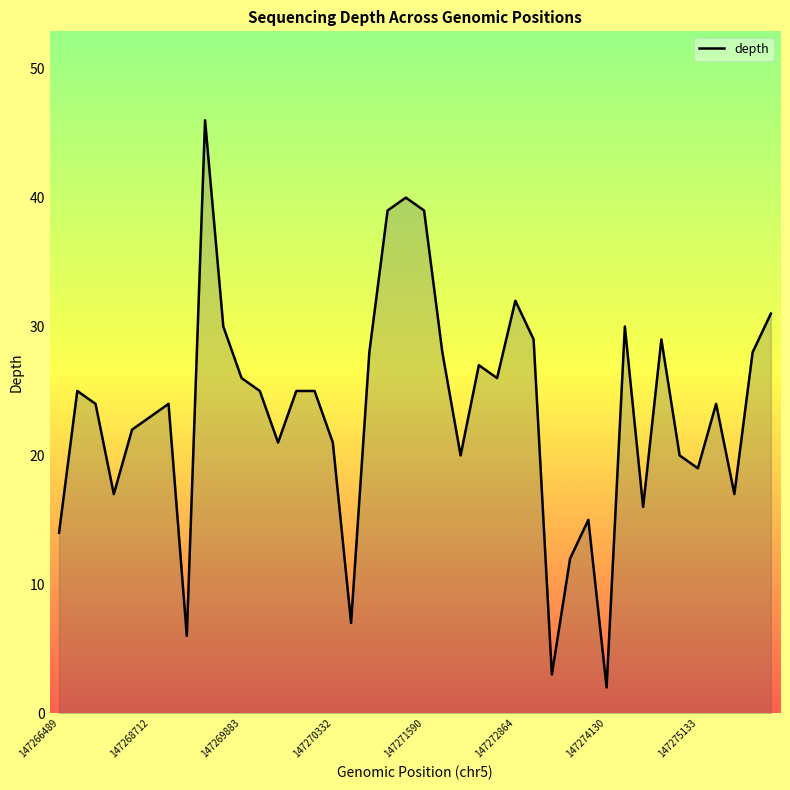

What is the difference between the maximum and minimum values?

44